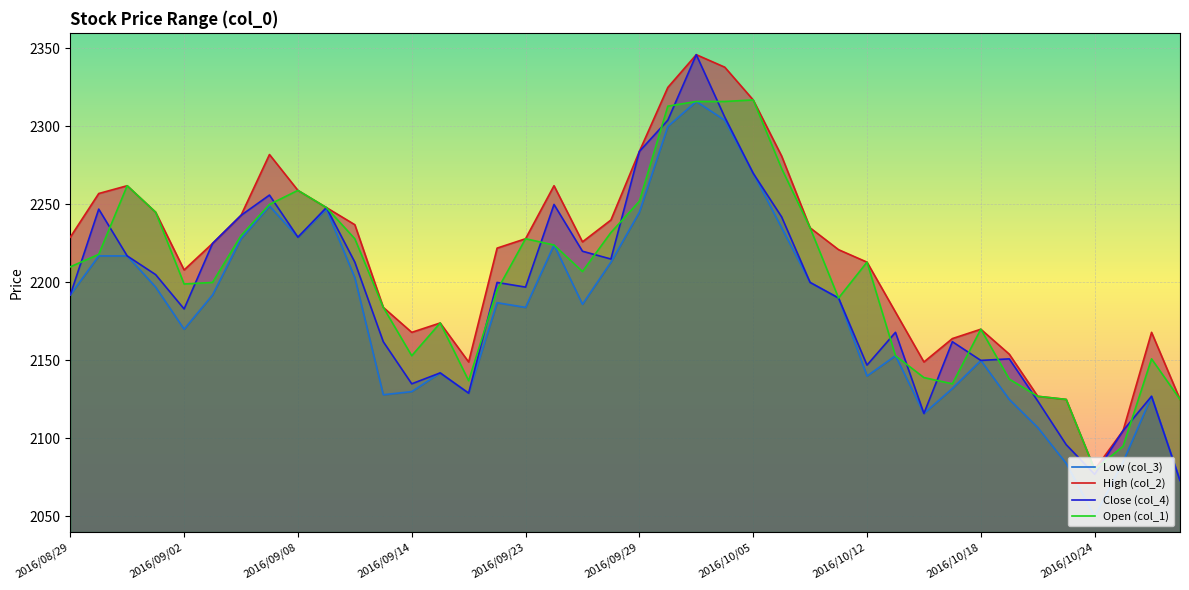

How many data points in Close (col_4) are less than 2200?

20